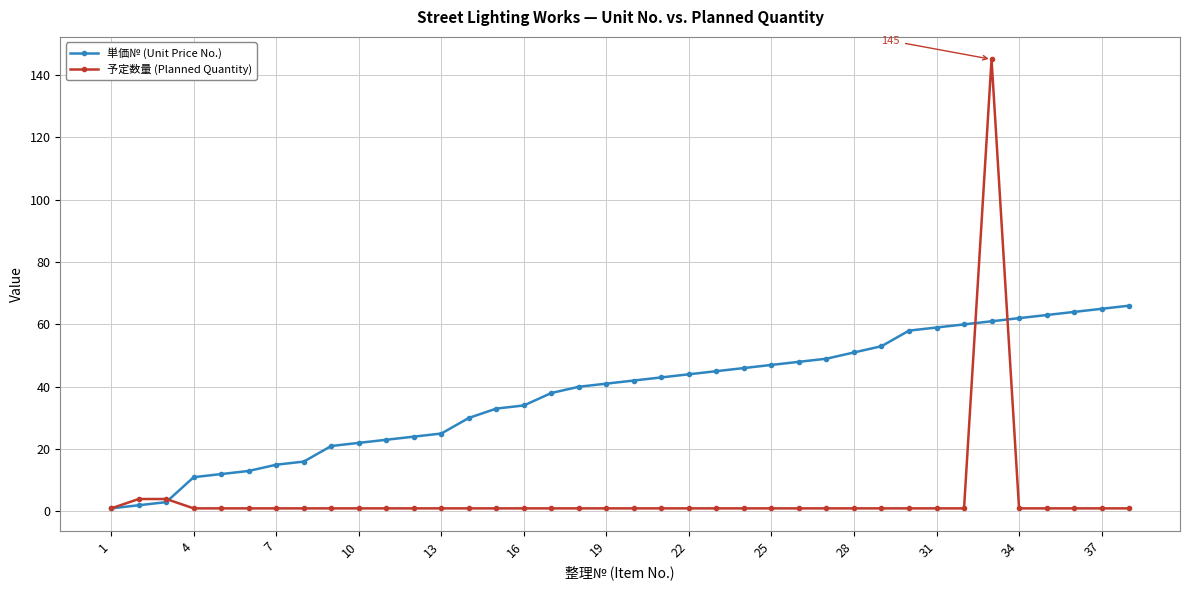

Which series has the largest range (max minus min)?

予定数量 (Planned Quantity)